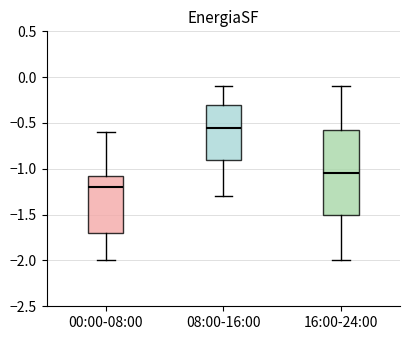

Comparing the boxes themselves (not the whiskers), which one is the tallest?

16:00-24:00